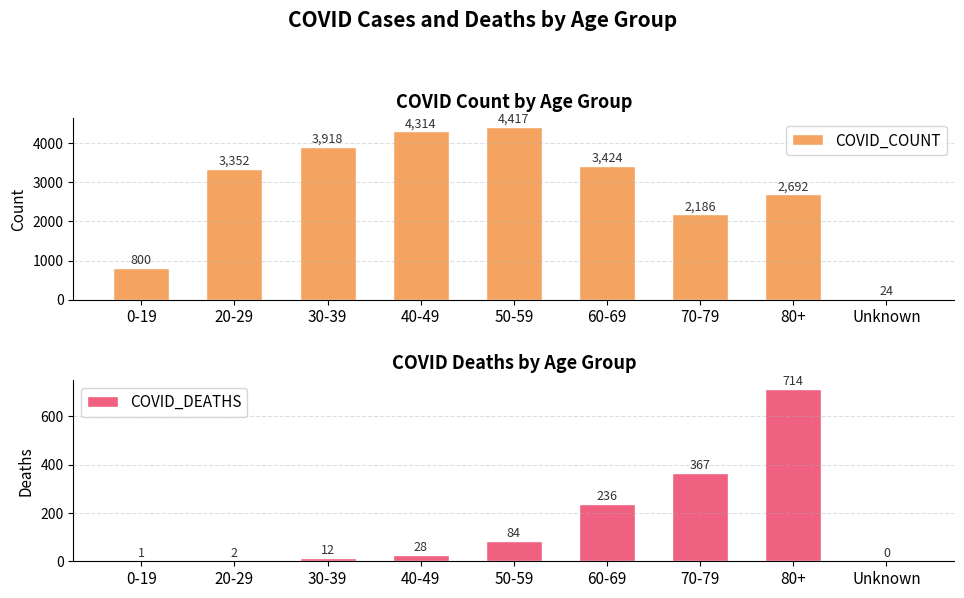

What value does the COVID_DEATHS series have at 70-79, to the nearest 10?

370